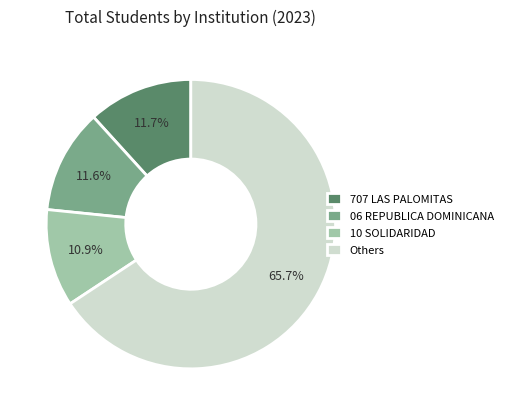

Which category has the biggest portion of the pie?

Others